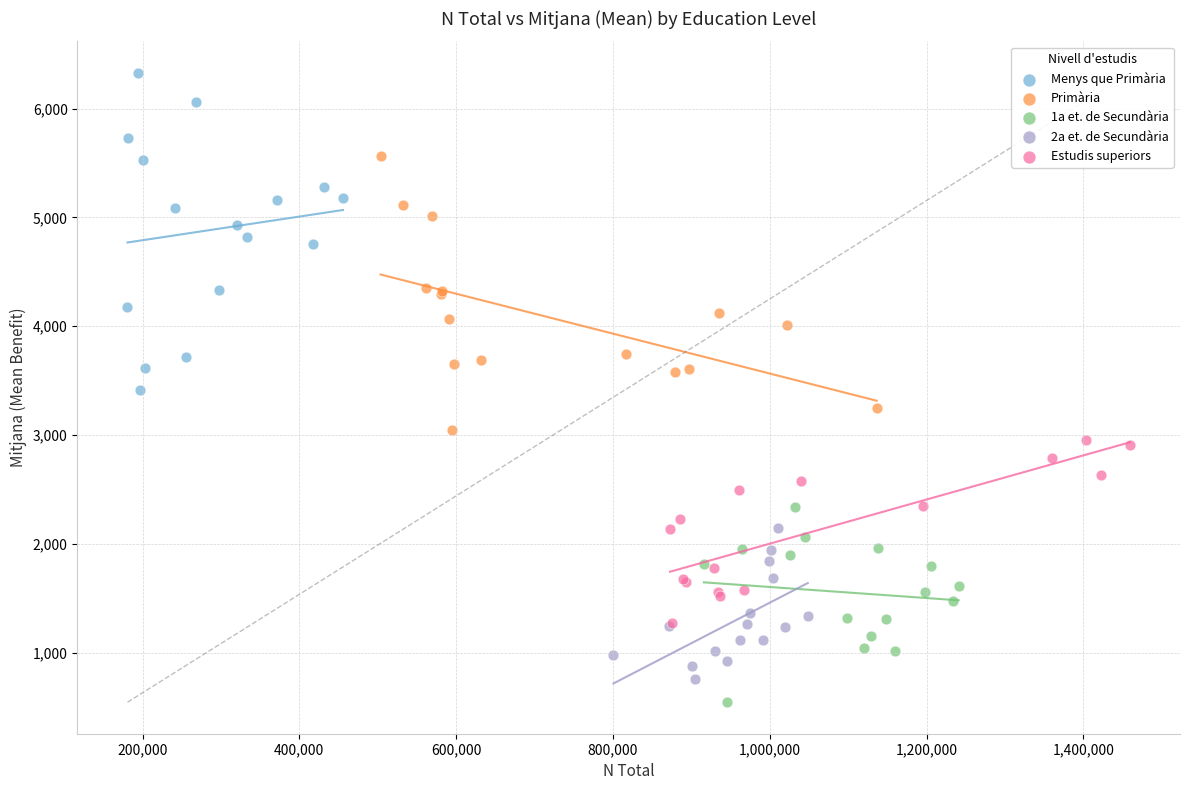

Which series reaches the maximum Y coordinate?

Menys que Primària